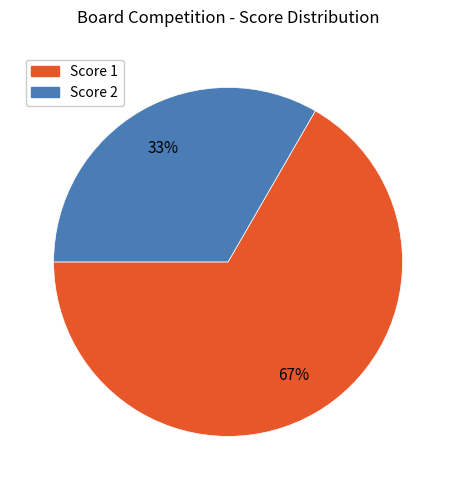

To the nearest percent, what is the average slice percentage?

50%